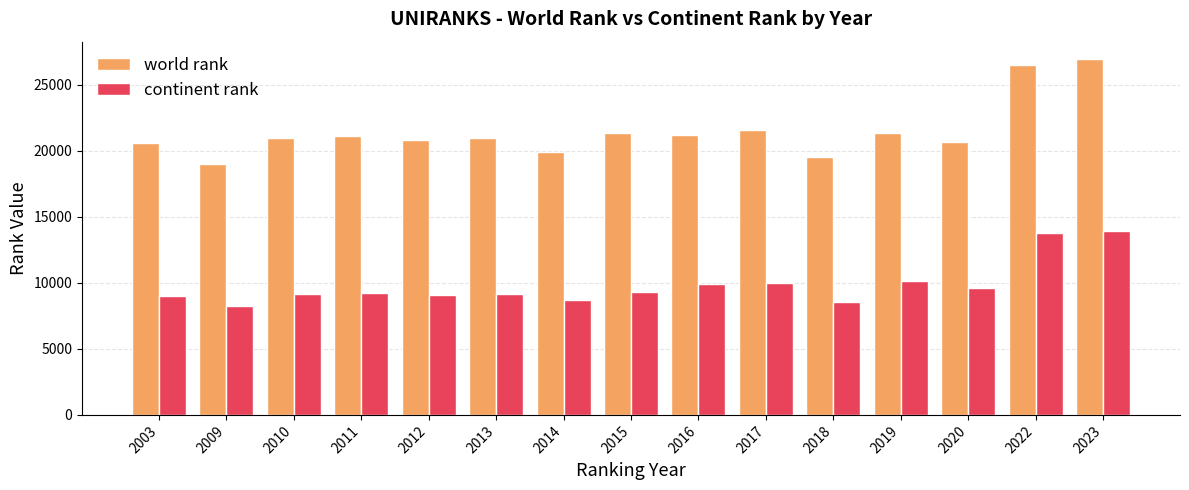

Count the number of categories in the chart.

15